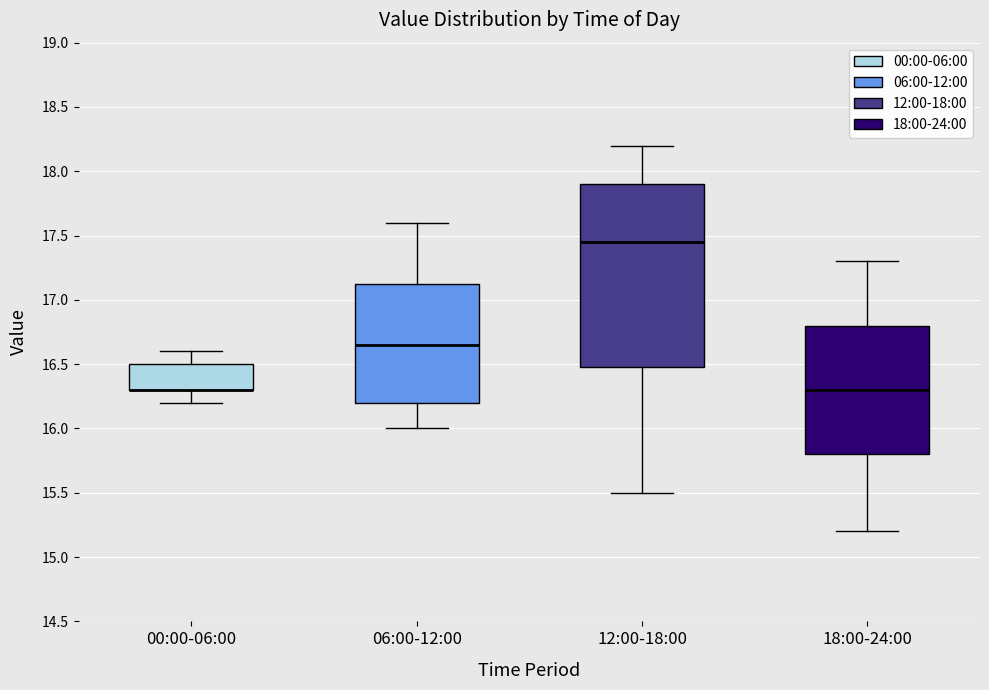

Reading left to right, transcribe this box plot: for each box, give where its median line is, the range the box spans, and where its two whiskers end, as read against the y-axis. The values are not printed on the chart, so give them approximately, as read against the axis.

00:00-06:00: median 16.30 (drawn on the box's lower edge), box 16.30 to 16.50, whiskers 16.20 to 16.60
06:00-12:00: median 16.65, box 16.20 to 17.15, whiskers 16.00 to 17.60
12:00-18:00: median 17.45, box 16.50 to 17.90, whiskers 15.50 to 18.20
18:00-24:00: median 16.30, box 15.80 to 16.80, whiskers 15.20 to 17.30